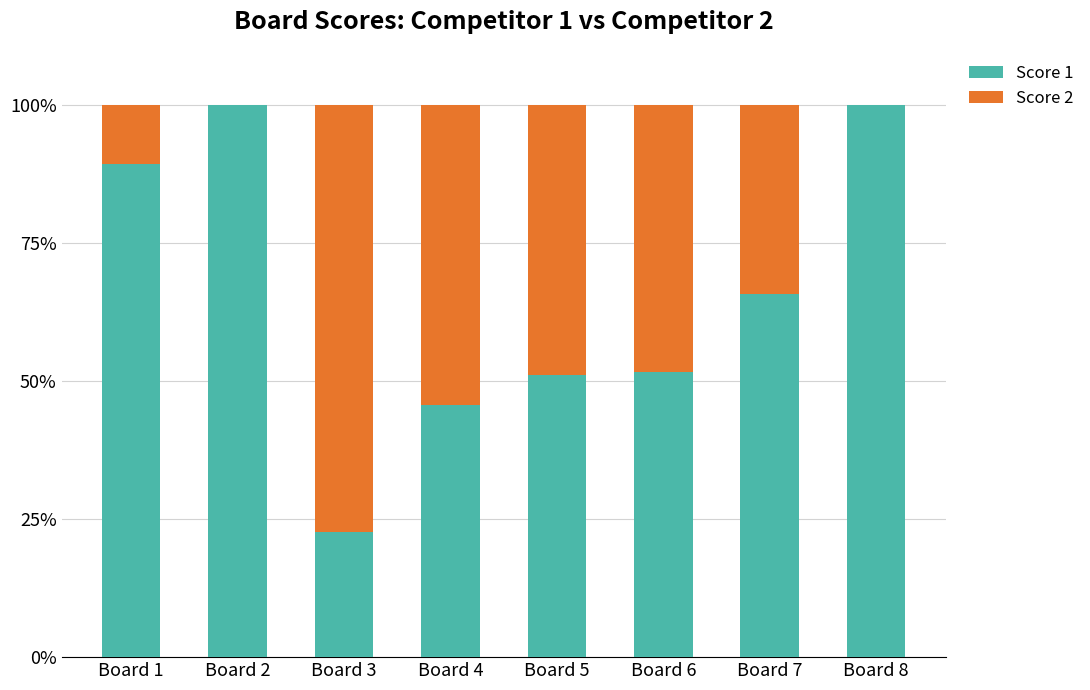

True or false: Score 1 has a value of 100.0 at Board 8.

True